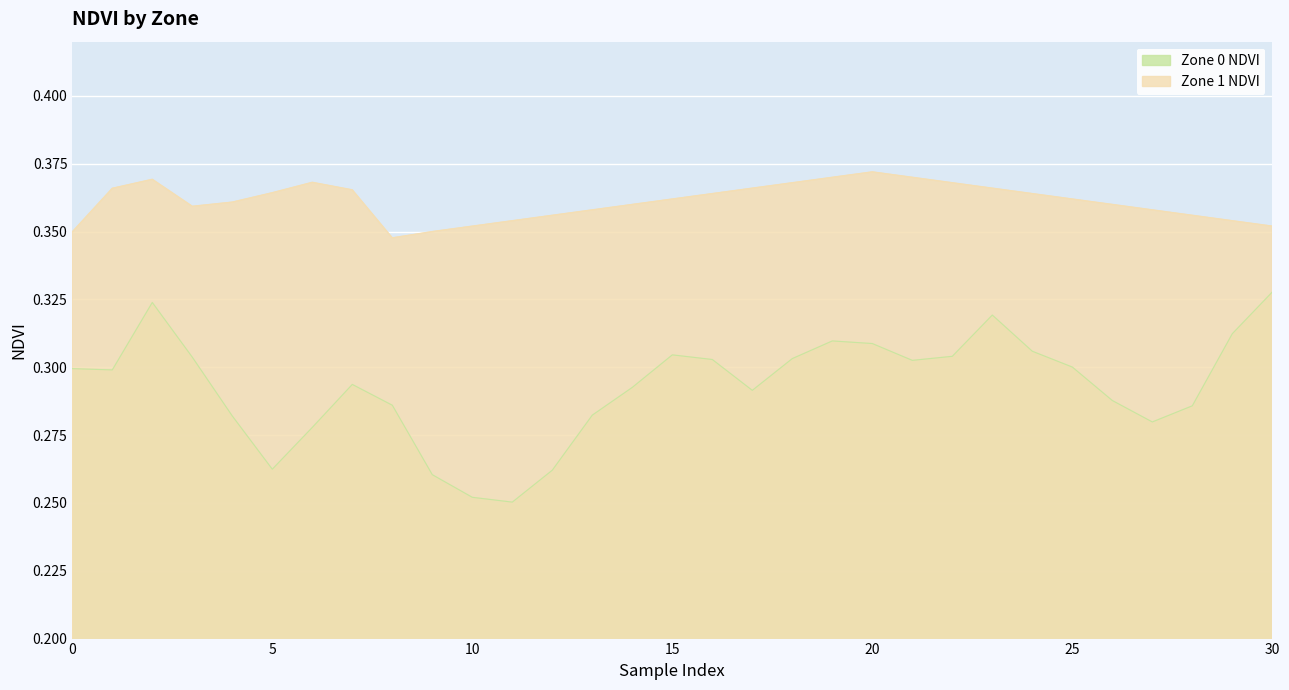

What is the maximum value shown in the chart?

0.4